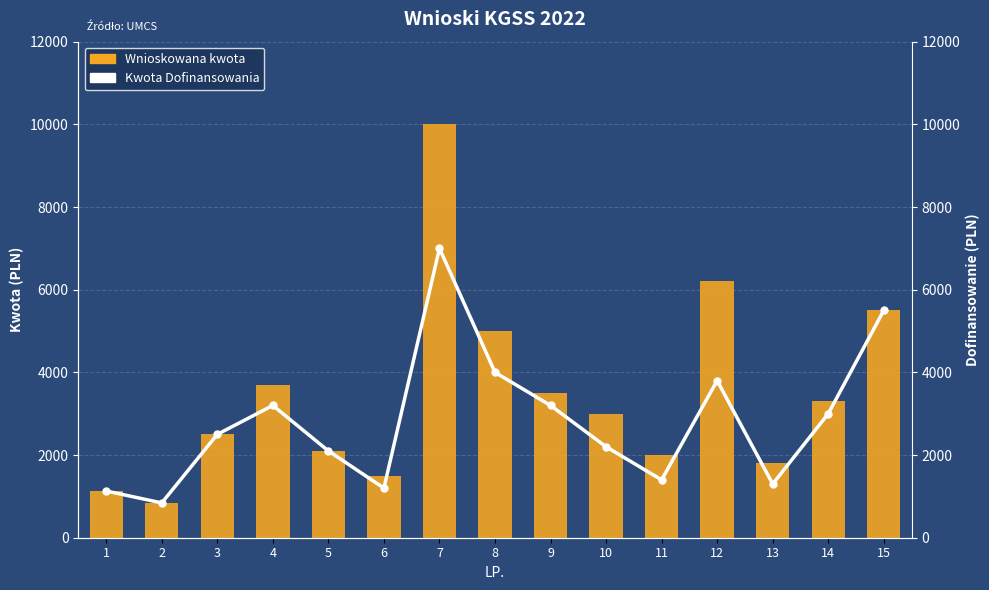

Reading left to right, transcribe all the data shown in this chart.

Wnioskowana kwota: 1130	842	2500	3700	2100	1500	10000	5000	3500	3000	2000	6200	1800	3300	5500
Kwota Dofinansowania: 1130	842	2500	3200	2100	1200	7000	4000	3200	2200	1400	3800	1300	3000	5500